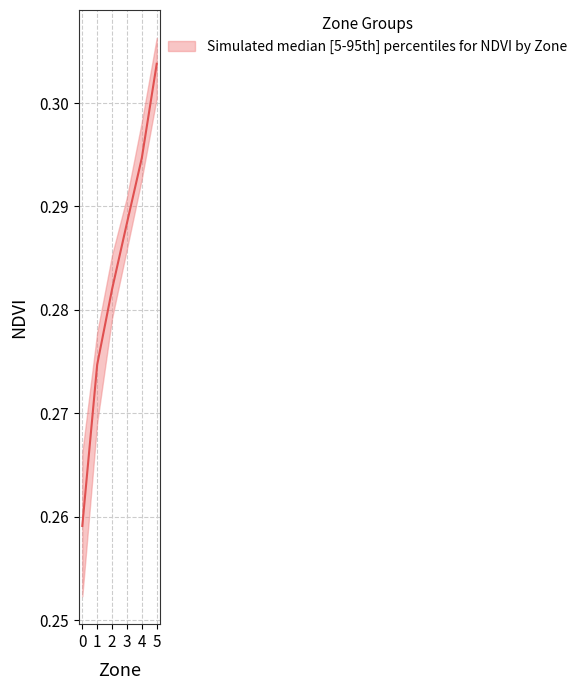

What is the average value?

0.3